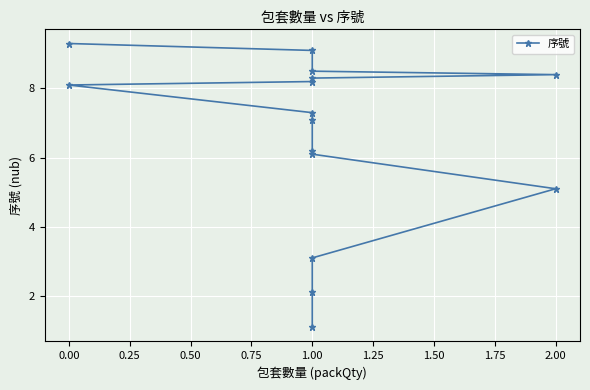

Reading right to left, extract all data points from this chart.

9.3	9.1	8.5	8.4	8.3	8.2	8.1	7.3	7.1	6.2	6.1	5.1	3.1	2.1	1.1